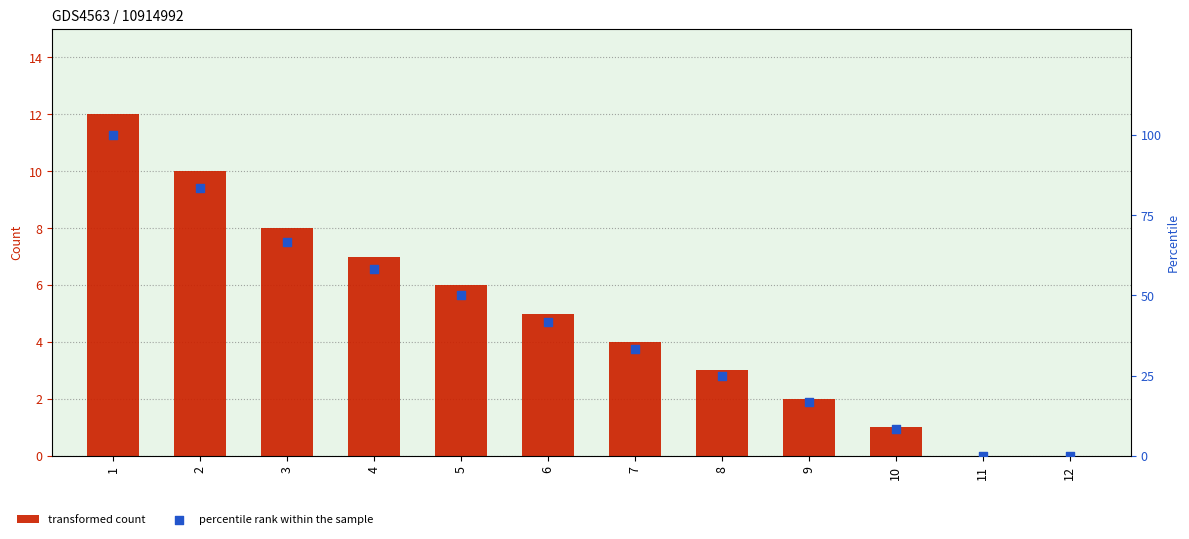

What is the total value across all series at 9?

18.7